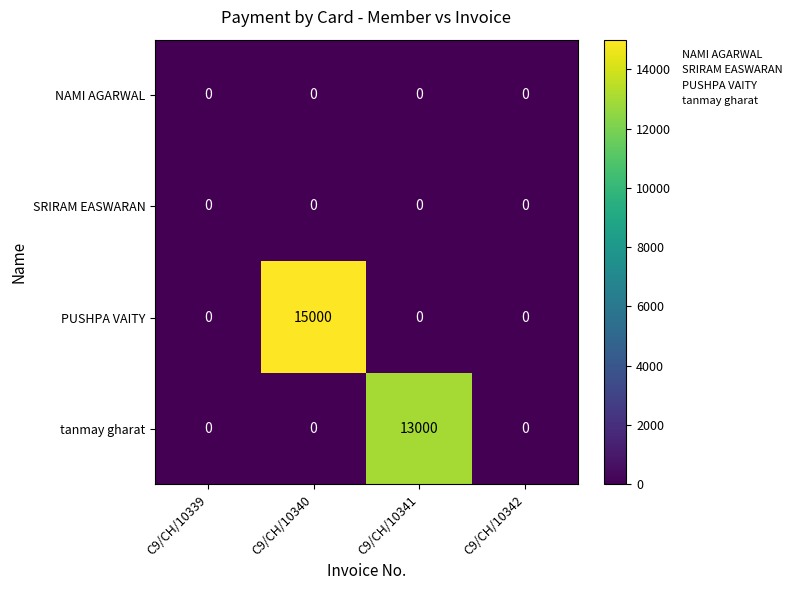

What is the greatest value displayed?

15000